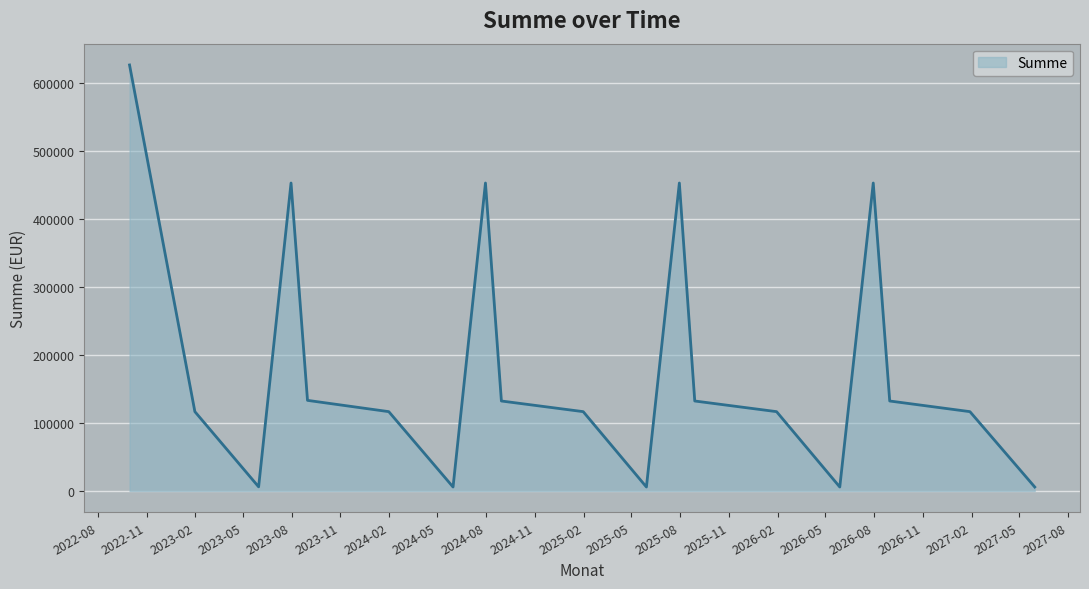

What is the greatest value displayed?

627235.1